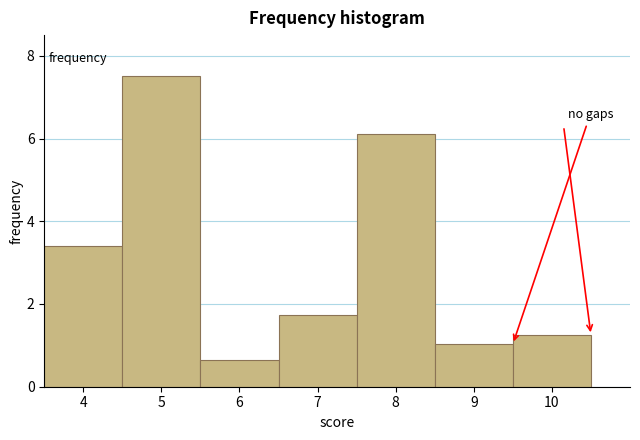

Reading left to right, transcribe this chart: for each bar, give the range it covers on the x-axis and its height. The values are not printed on the chart, so give them approximately, as read against the axis.

3.5 to 4.5: 3.4
4.5 to 5.5: 7.6
5.5 to 6.5: 0.6
6.5 to 7.5: 1.8
7.5 to 8.5: 6.2
8.5 to 9.5: 1.0
9.5 to 10.5: 1.2